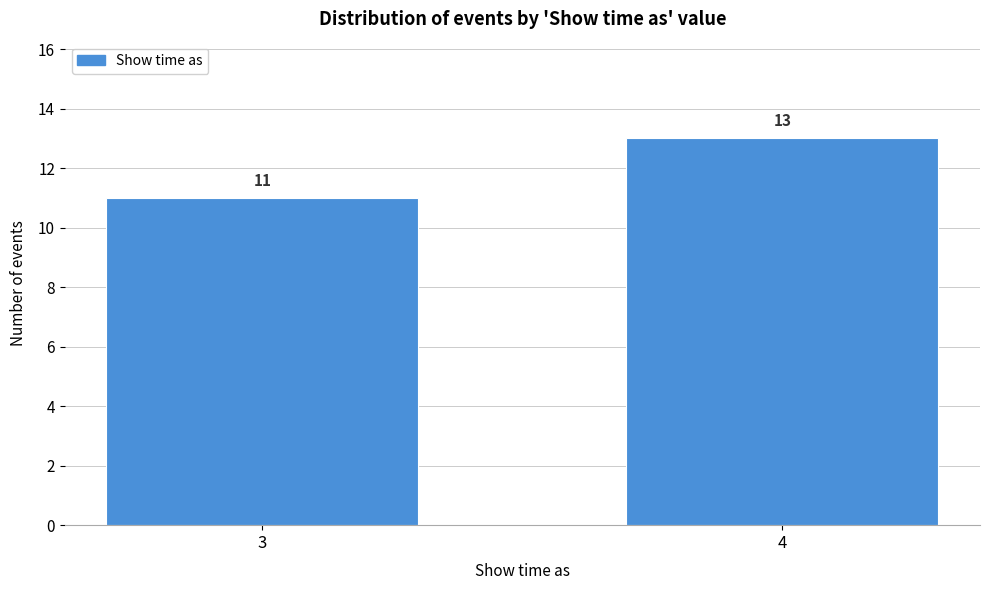

Reading right to left, extract all data points from this chart.

4=13	3=11